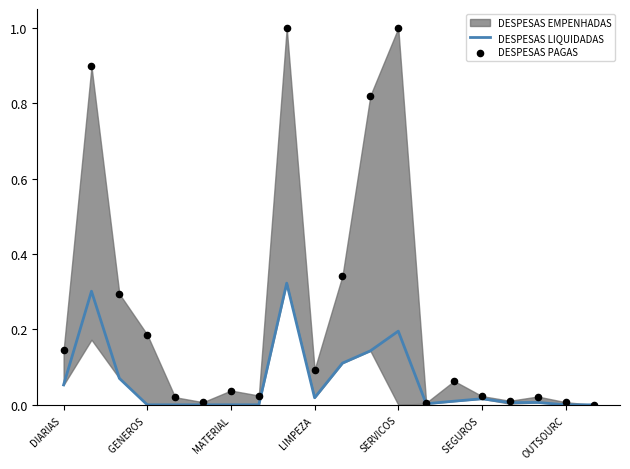

At which category is the sum across all series the highest?

8